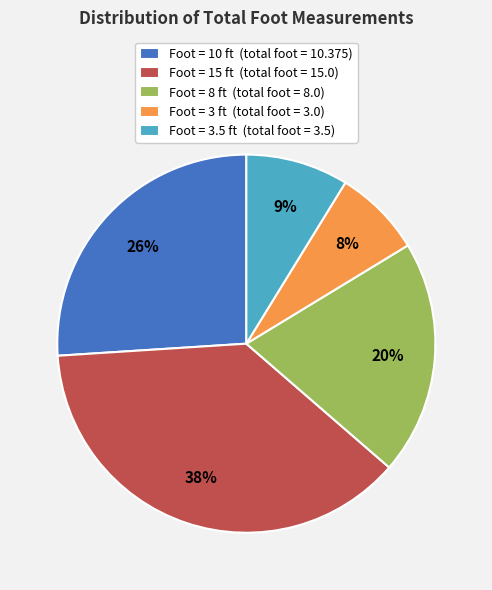

Between Foot = 8 ft (total foot = 8.0) and Foot = 3.5 ft (total foot = 3.5), which is larger?

Foot = 8 ft (total foot = 8.0)